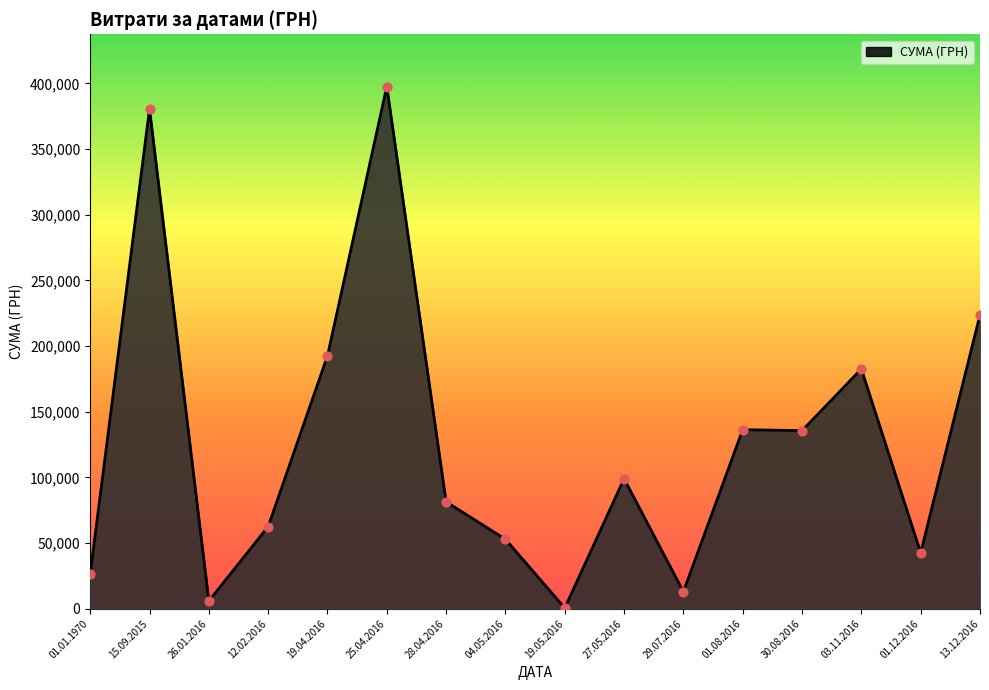

Approximately how many times larger is the value at 12.02.2016 compared to 13.12.2016?

0.3